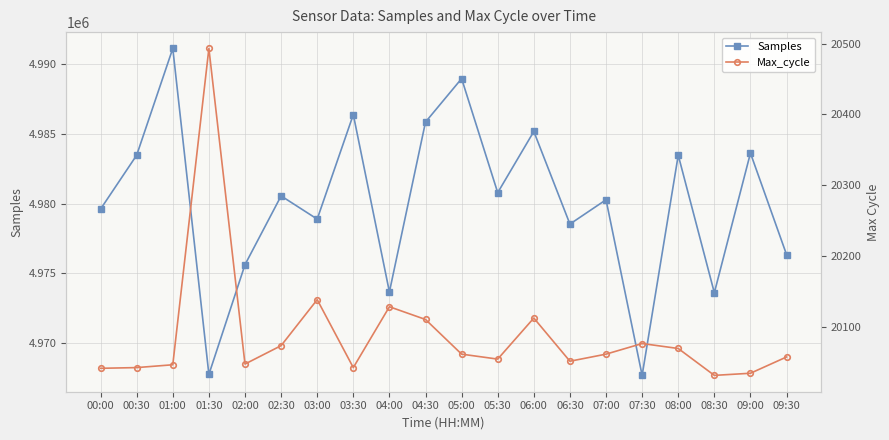

What position from the left is 03:00?

7